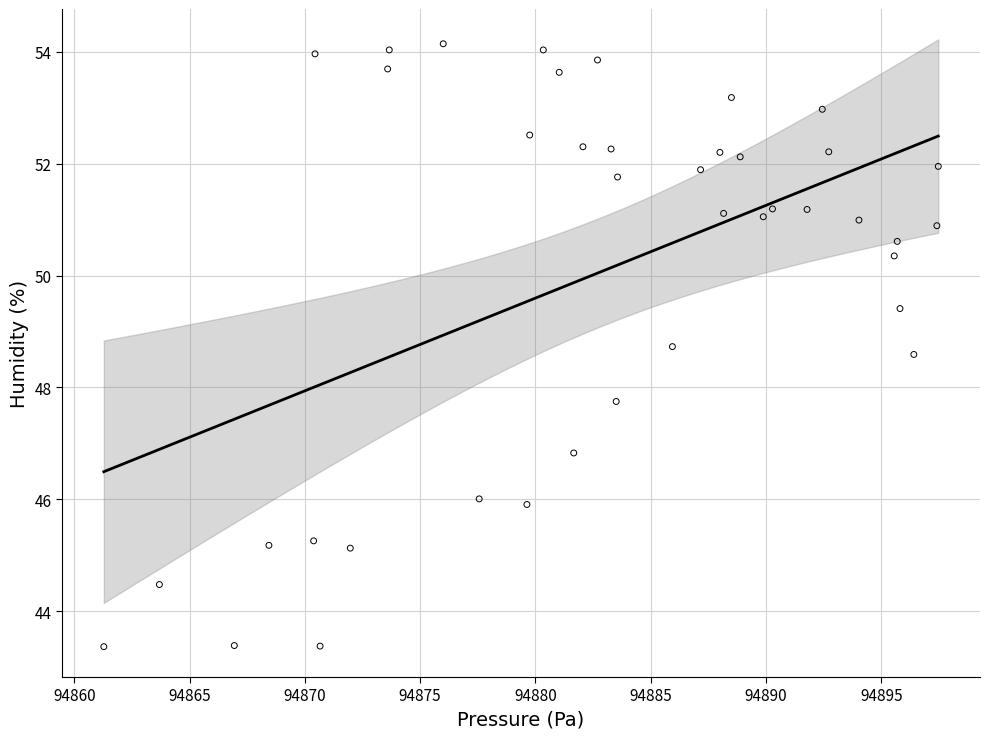

What is the range of X values (max minus min)?

36.2